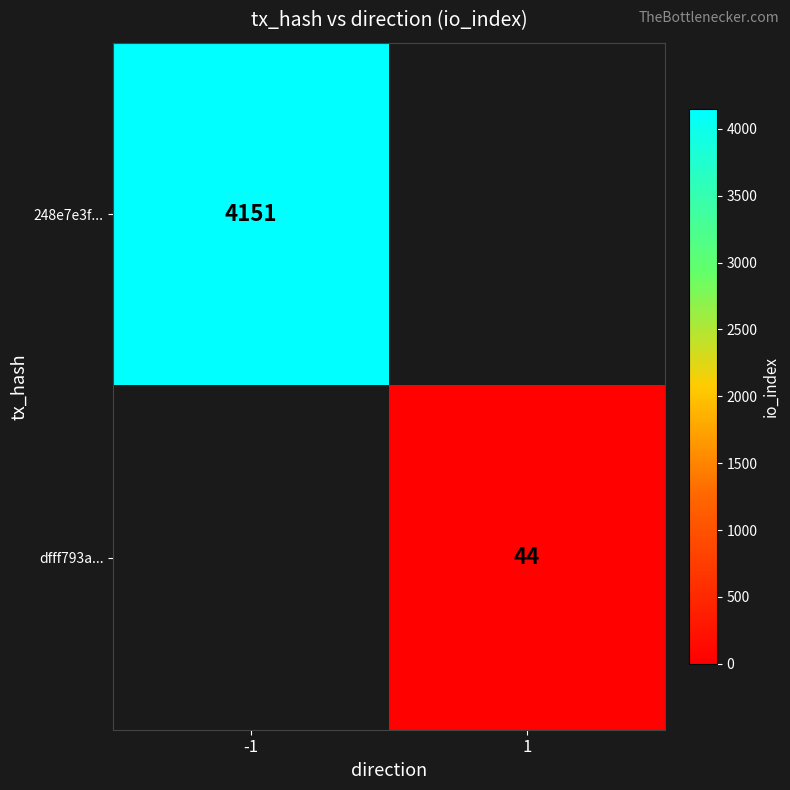

True or false: 248e7e3f... has a value of 1280 at -1.

False